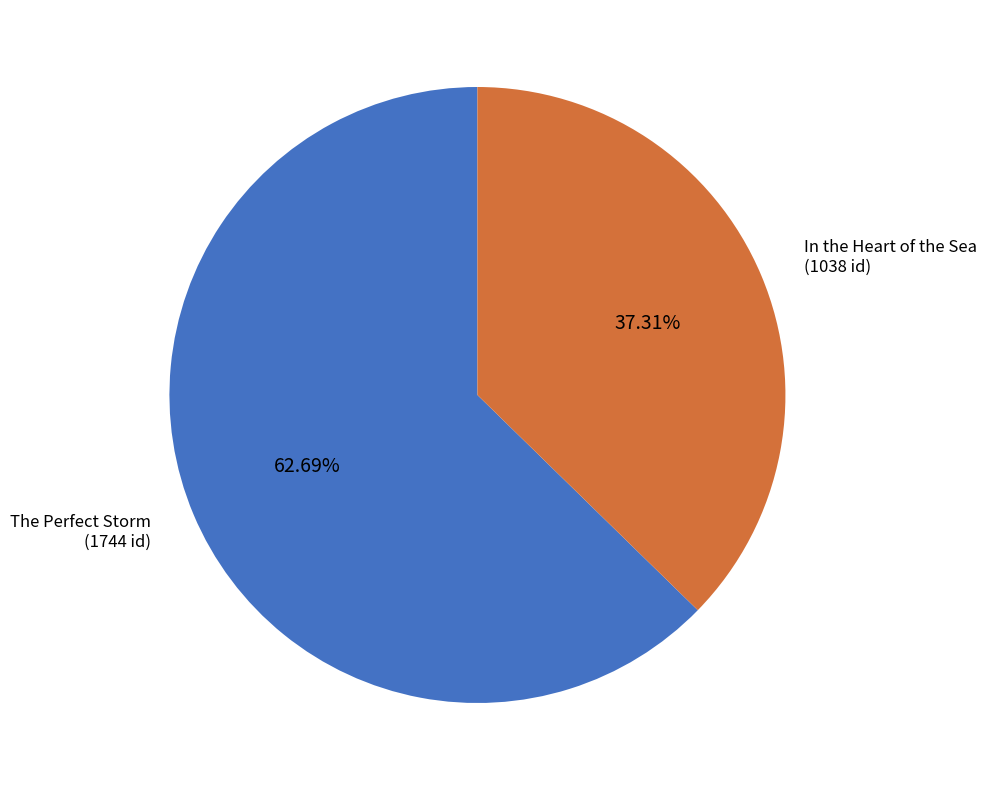

Do In the Heart of the Sea (1038 id) and The Perfect Storm (1744 id) together represent more than half of the pie?

Yes